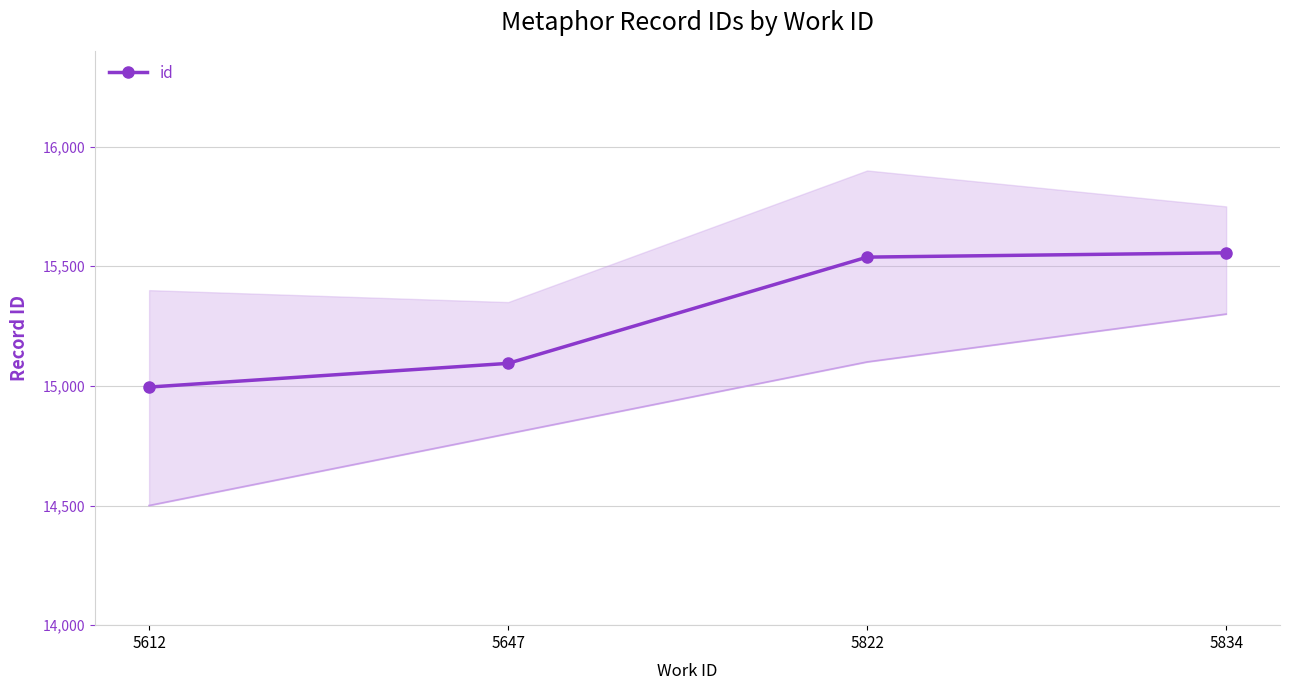

Which has a higher value, 5822 or 5834?

5834